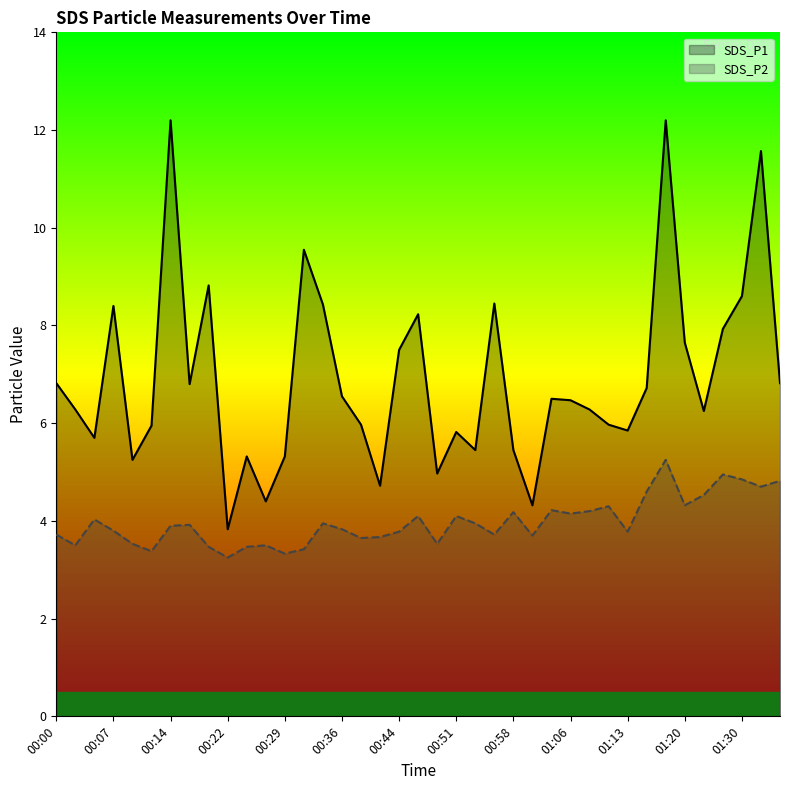

What is the minimum value for SDS_P1?

3.8